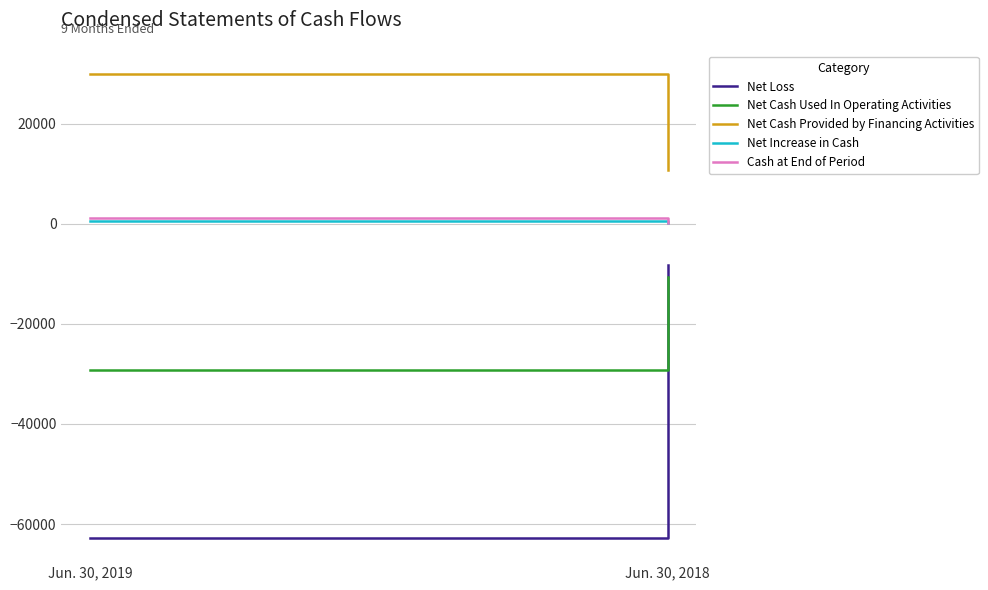

At which category is the sum across all series the highest?

Jun. 30, 2018